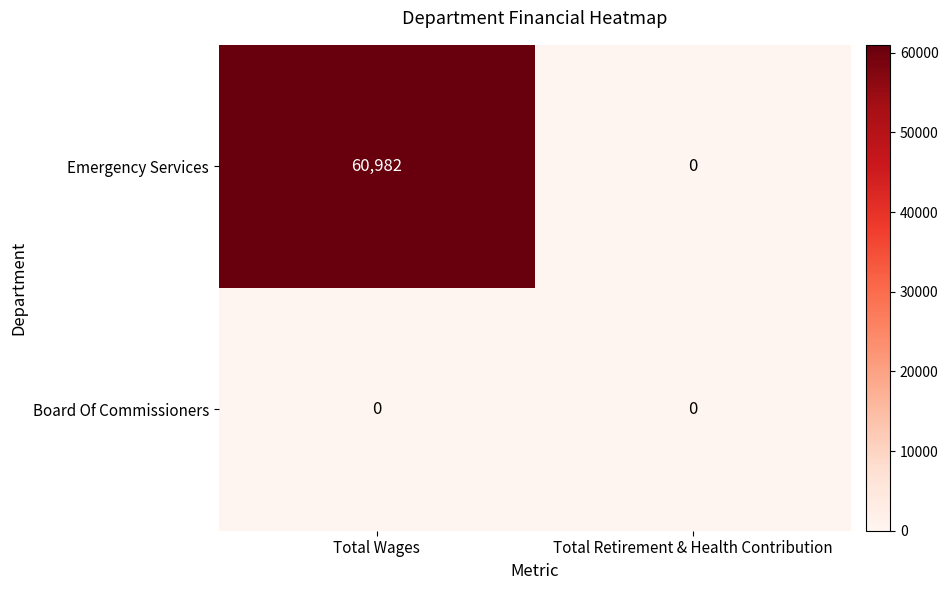

List the series in order of their overall mean, highest first.

Emergency Services, Board Of Commissioners